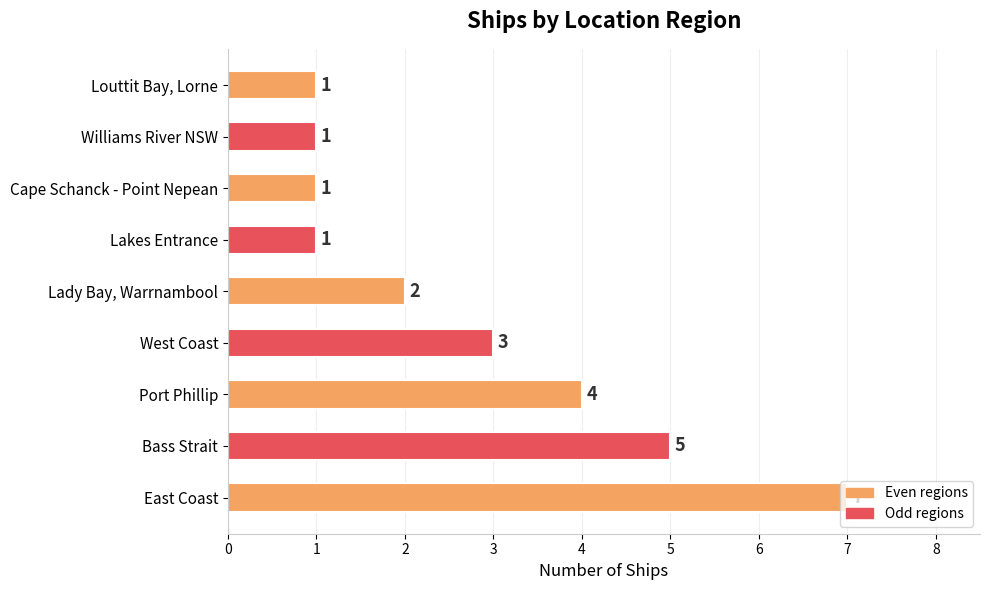

How many bars are there in total?

9